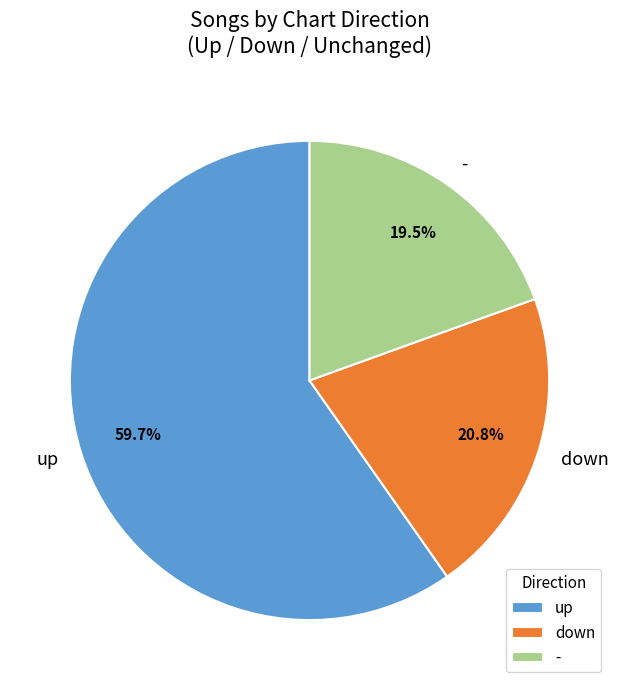

Rank the categories by value from highest to lowest.

up, down, -